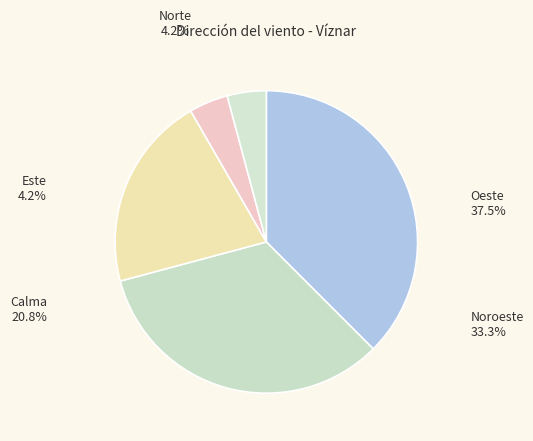

Is there a majority slice in this chart?

No